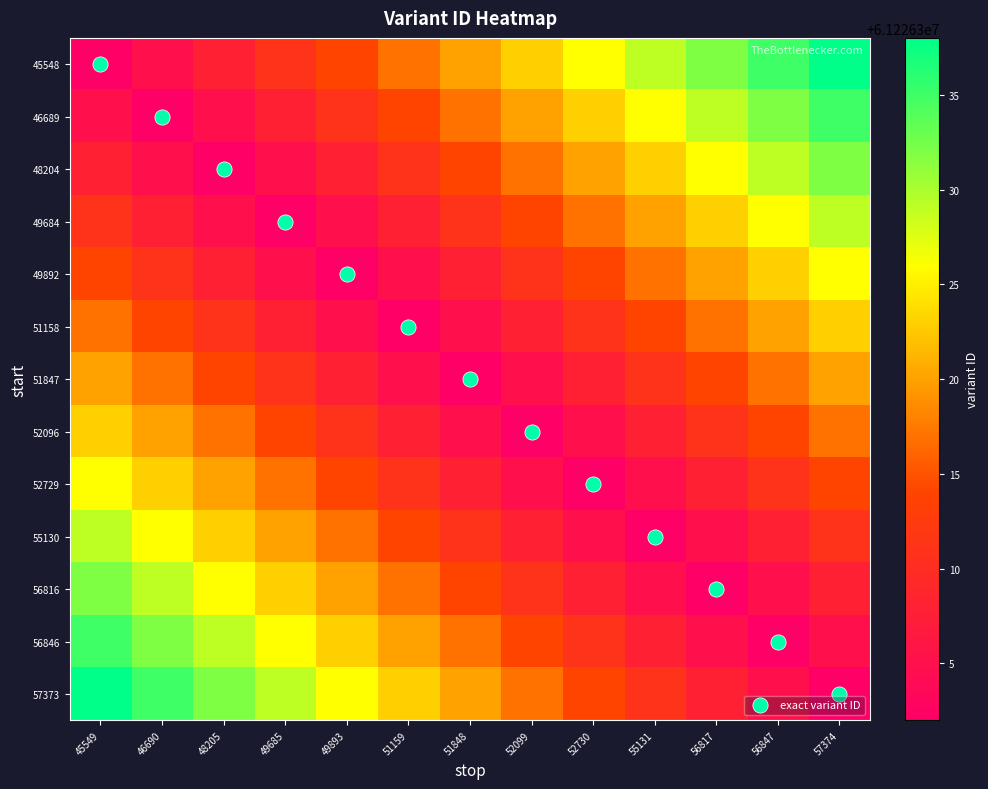

What is the greatest value displayed?

61226338